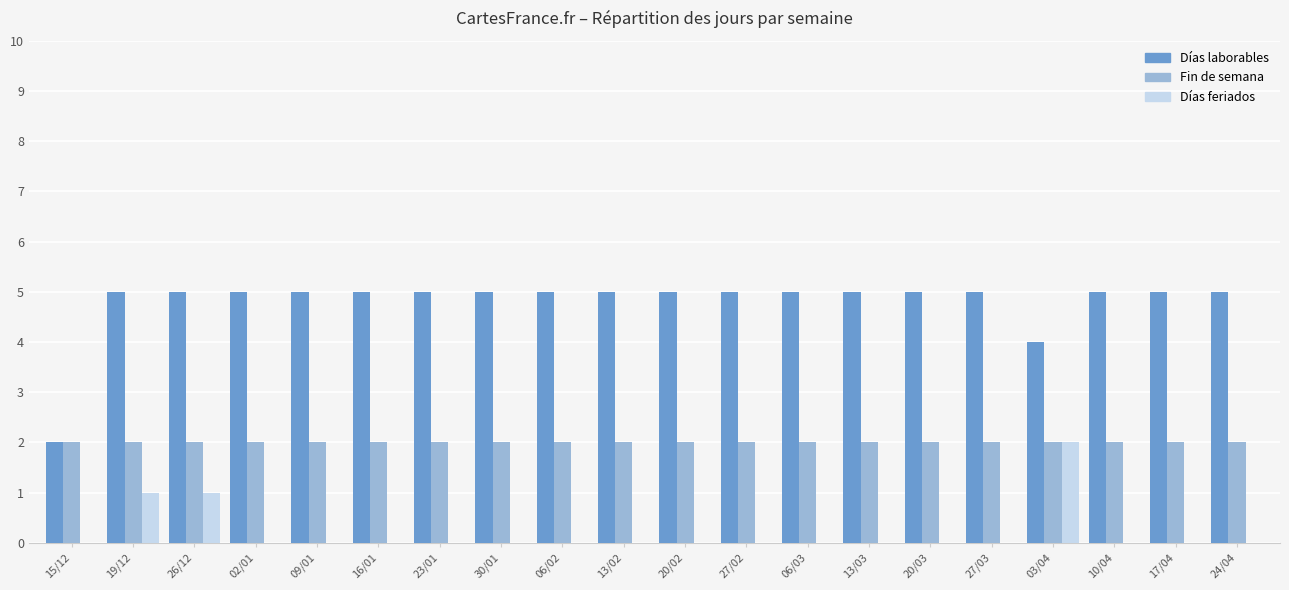

Is it true that Días laborables equals 7 at 24/04?

False